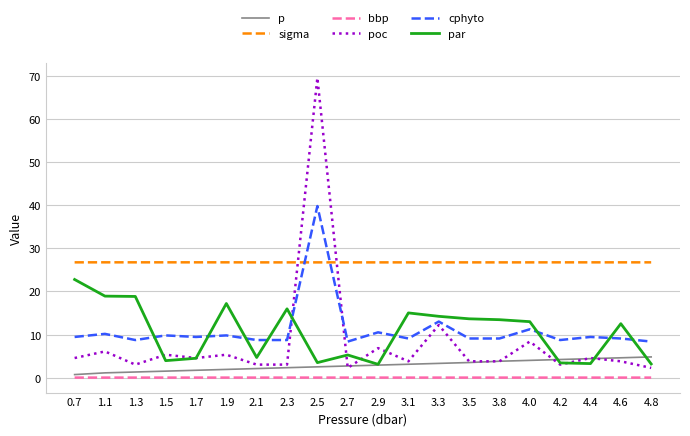

At which label is cphyto closest to 24?

3.3